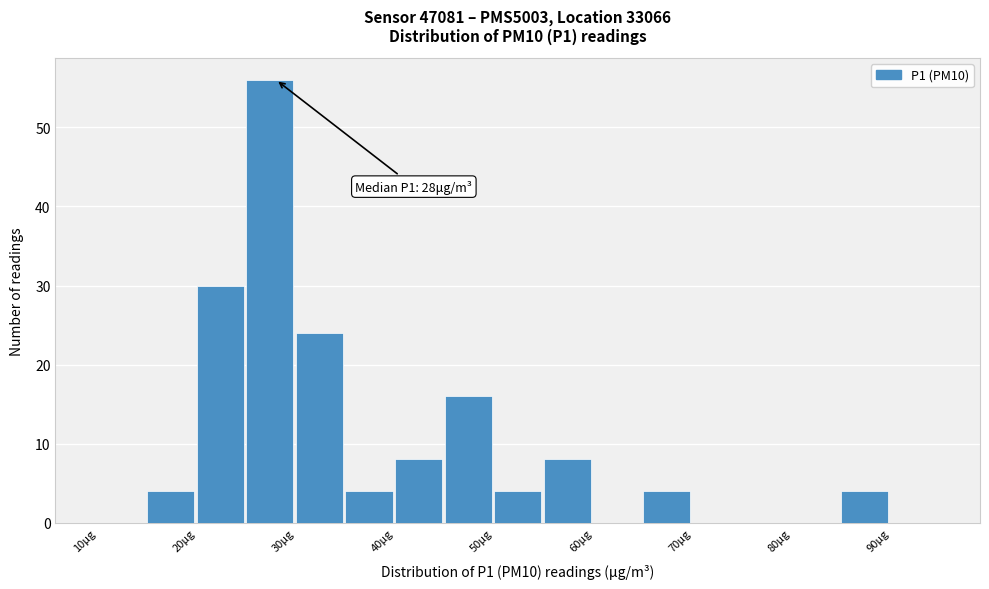

Which range on the x-axis has the tallest bar?

25 to 30